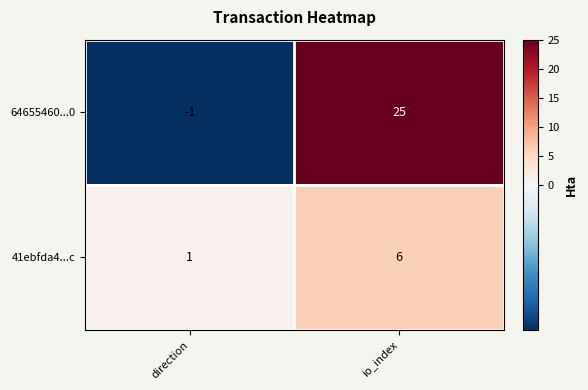

What is the smallest value displayed?

-1